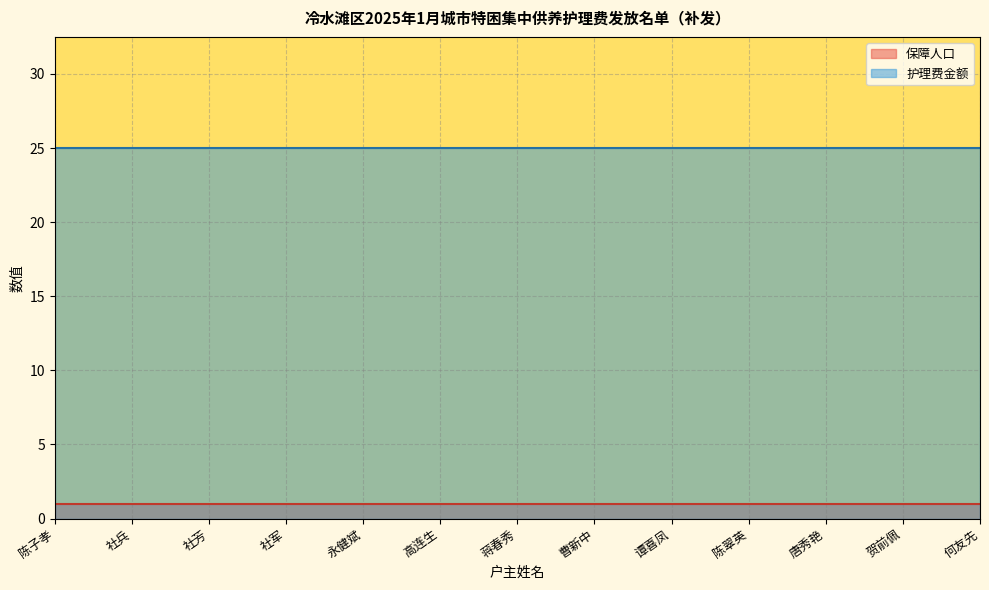

The value of 保障人口 at 曹新中 is 2. True or false?

False